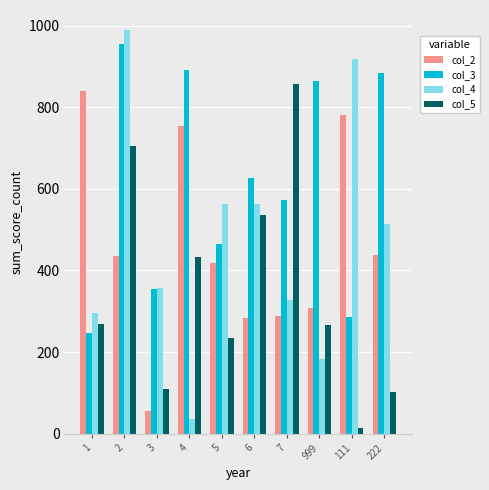

What is the difference between the highest and lowest values at 5?

329